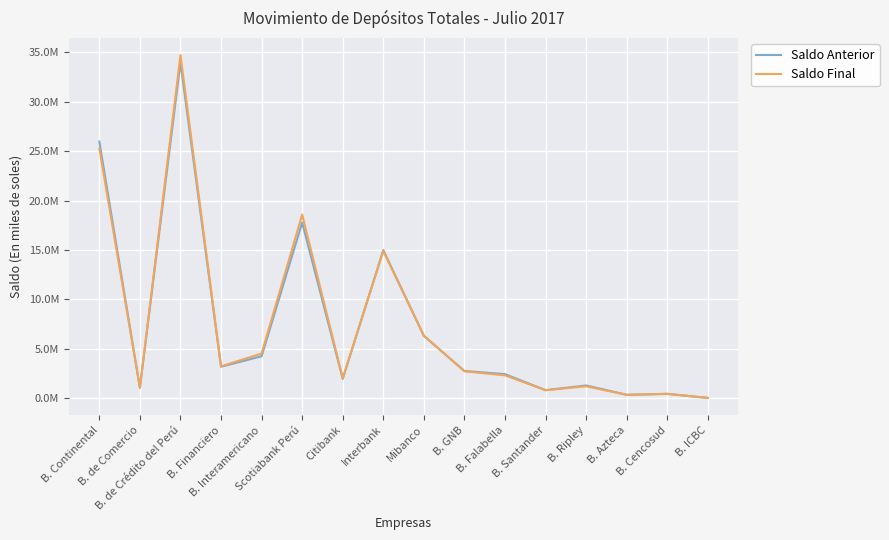

Which series has the widest spread of values?

Saldo Final